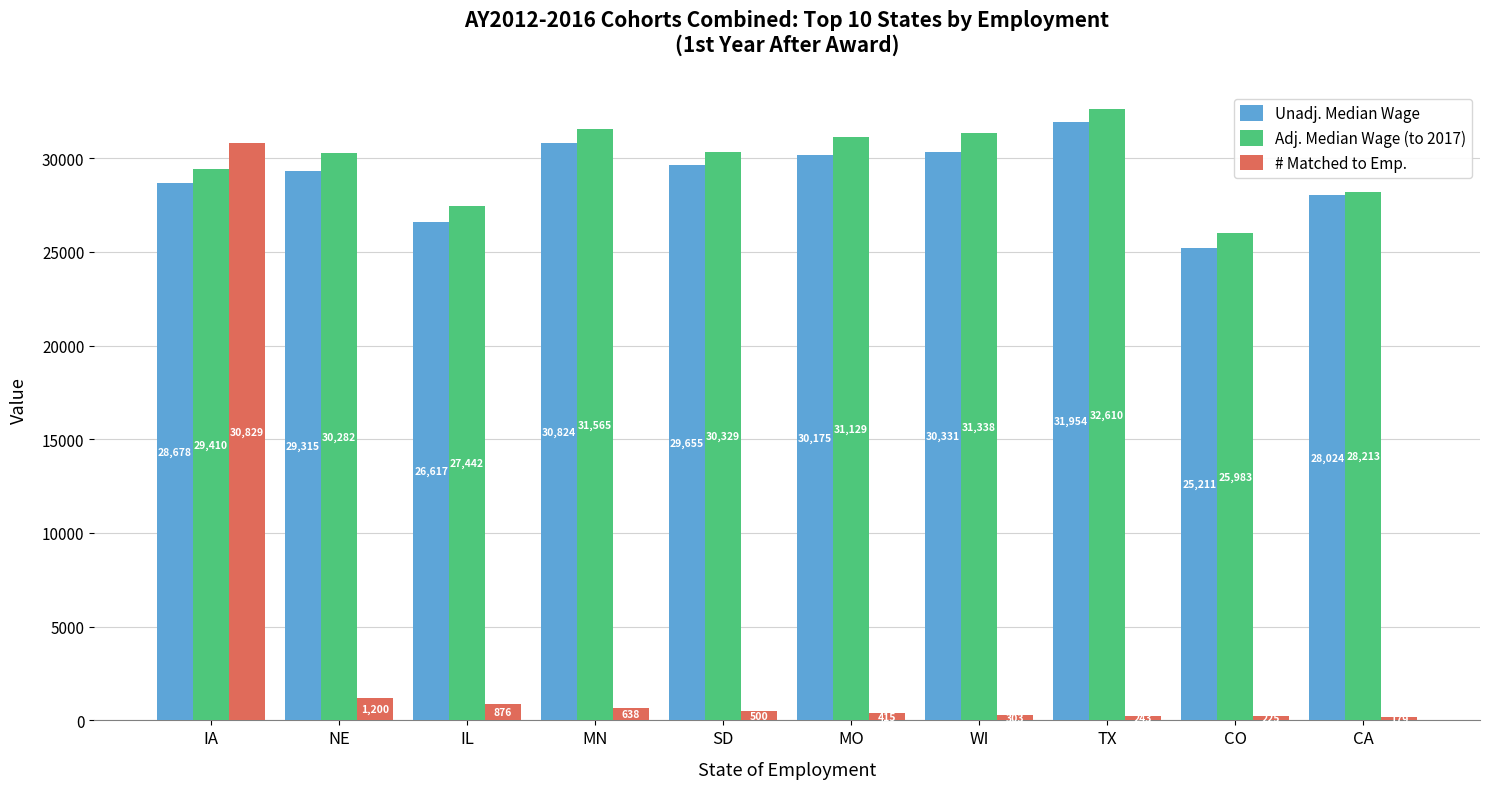

List the labels in order of Adj. Median Wage (to 2017) value, largest first.

TX, MN, WI, MO, SD, NE, IA, CA, IL, CO